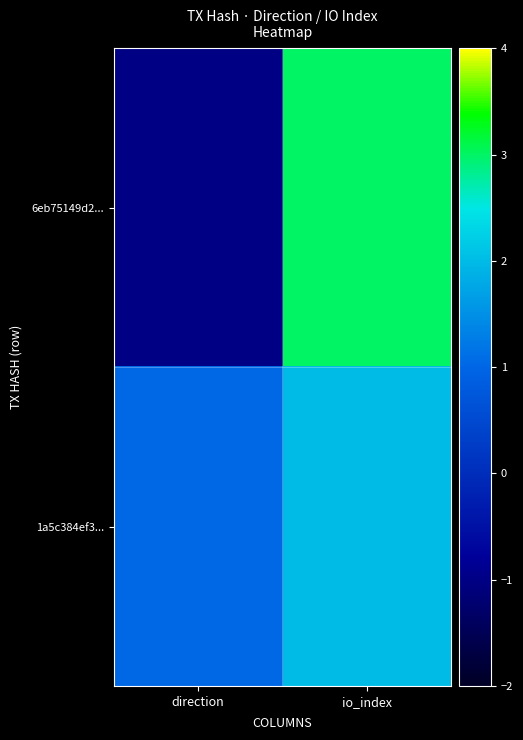

How many data points does each series have?

2